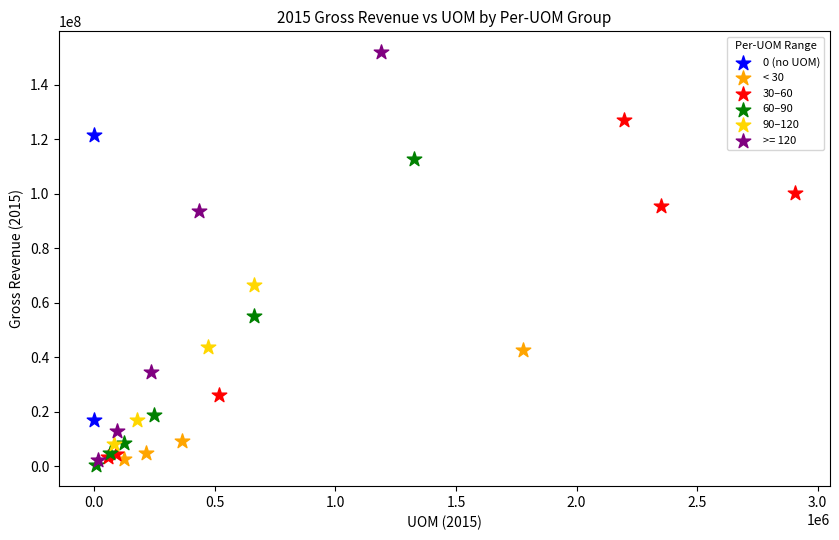

What are all the series names shown in the legend?

0 (no UOM), < 30, 30–60, 60–90, 90–120, >= 120